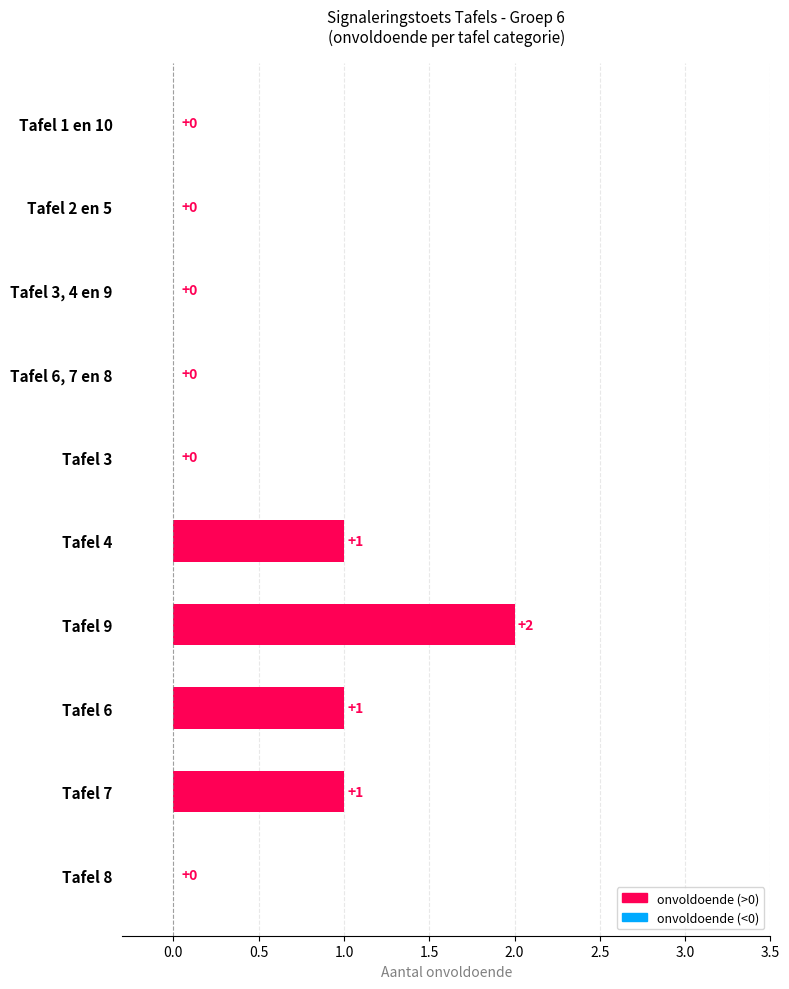

What is the sum of all values?

5